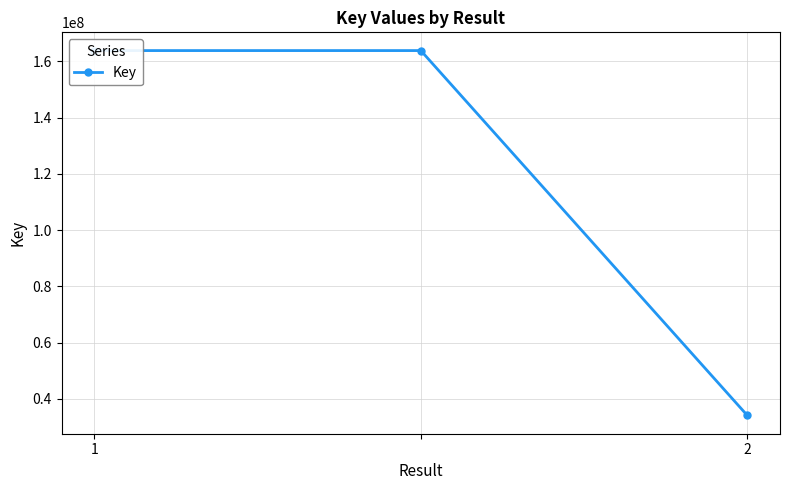

Rank the categories by value from highest to lowest.

1, 2, 2